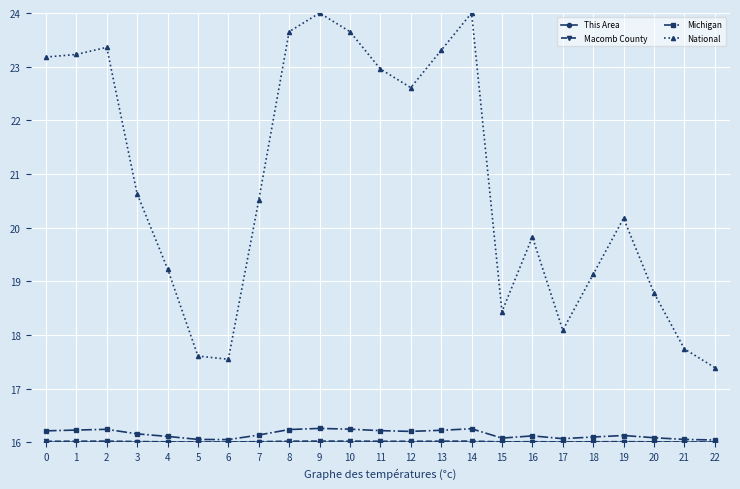

True or false: National and Michigan cross at least once.

False